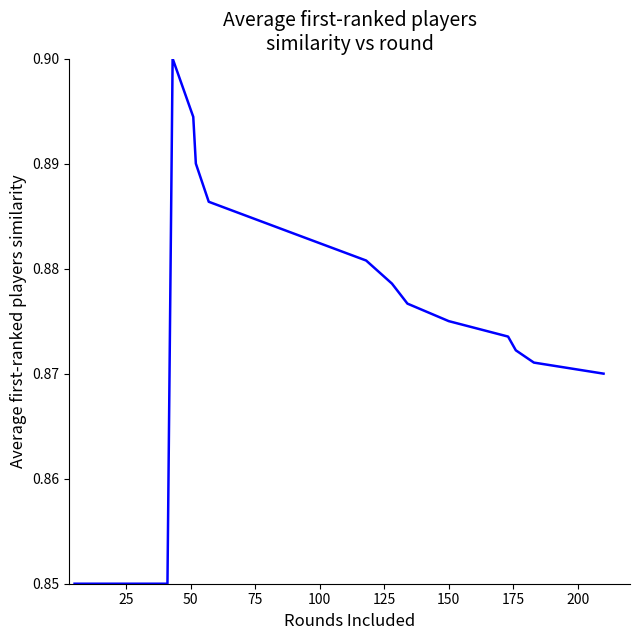

Reading left to right, extract all data points from this chart.

0.8	0.8	0.8	0.8	0.8	0.8	0.8	0.9	0.9	0.9	0.9	0.9	0.9	0.9	0.9	0.9	0.9	0.9	0.9	0.9